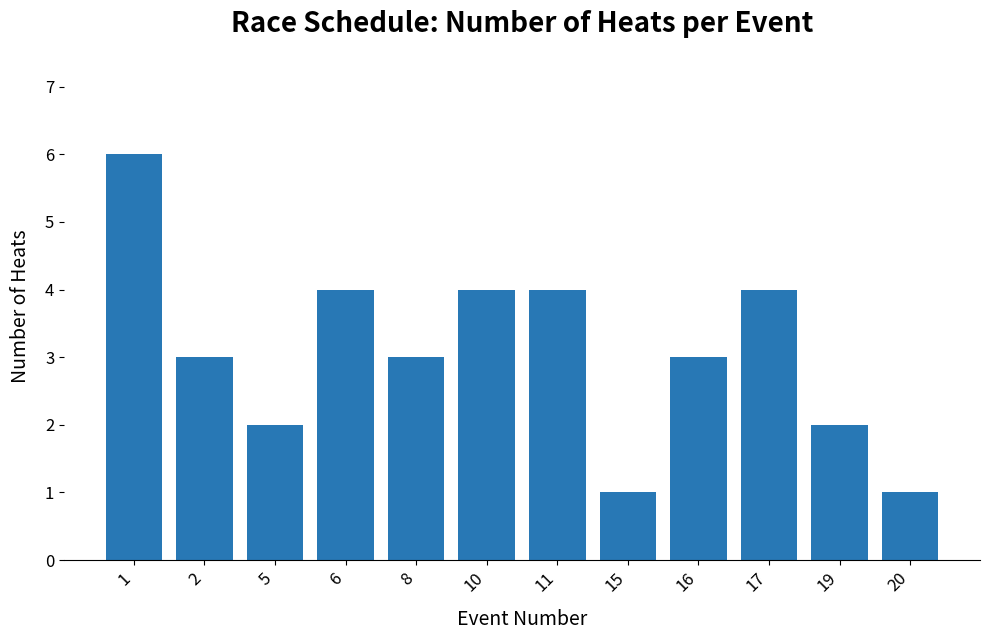

Reading left to right, transcribe all the data shown in this chart.

6	3	2	4	3	4	4	1	3	4	2	1